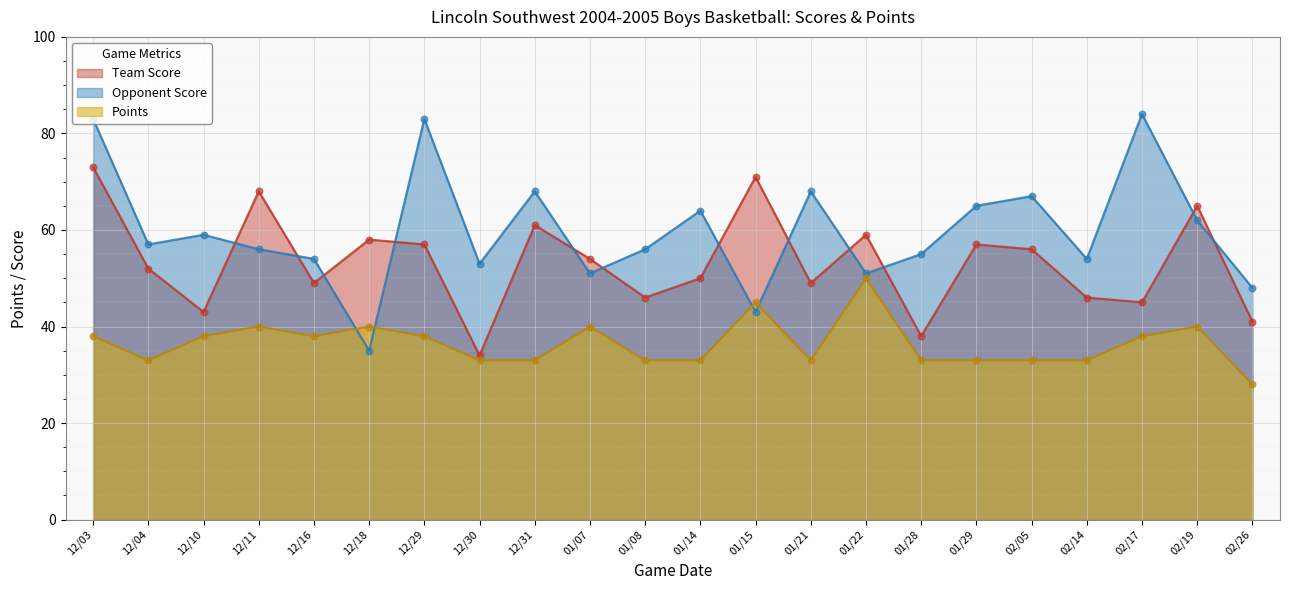

At which category is the sum across all series the highest?

12/03